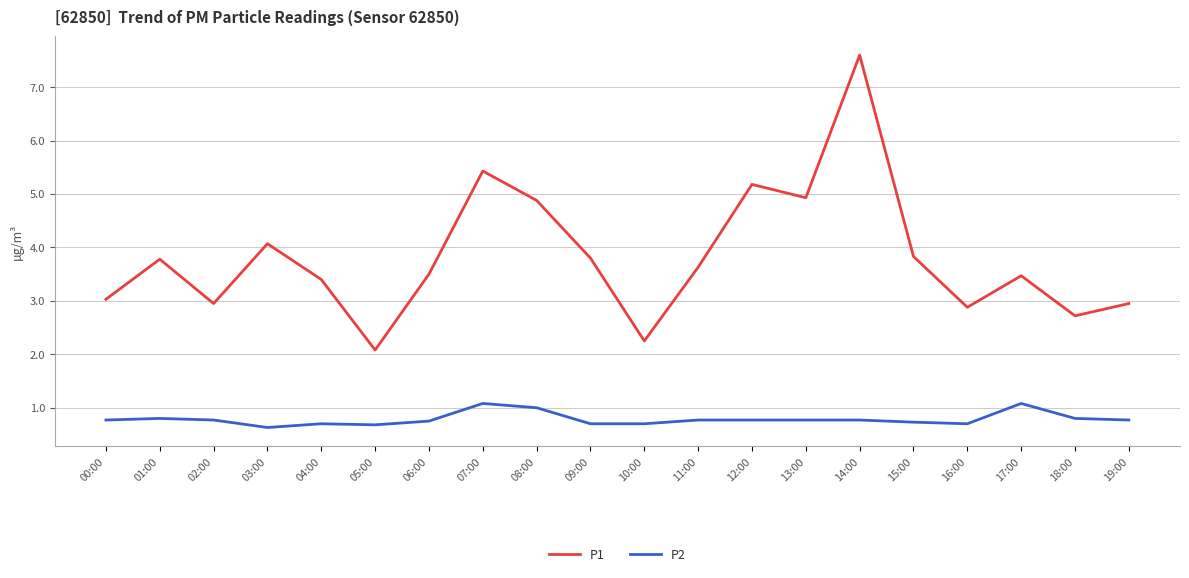

At which category is the sum across all series the highest?

14:00